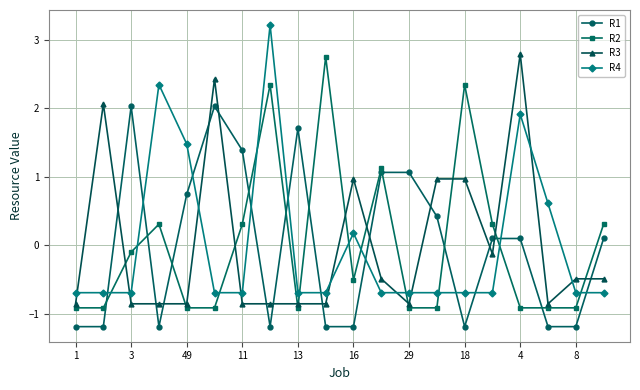

Which series has the widest spread of values?

R4